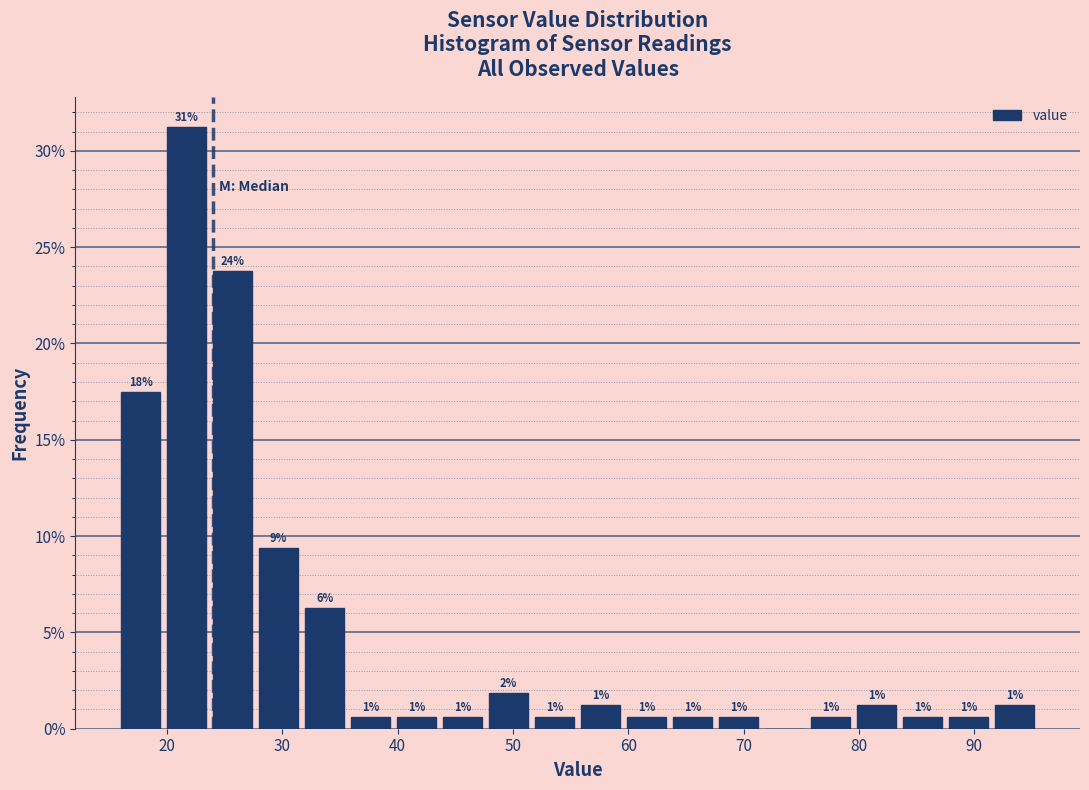

Around what value on the x-axis is the tallest bar? Give the approximate position of its centre, as read against the axis.

22